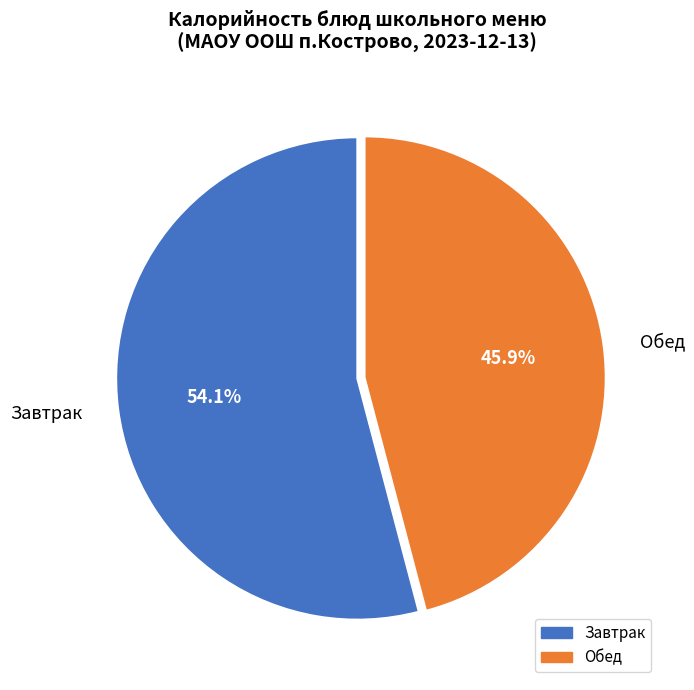

How many segments does this pie chart have?

2